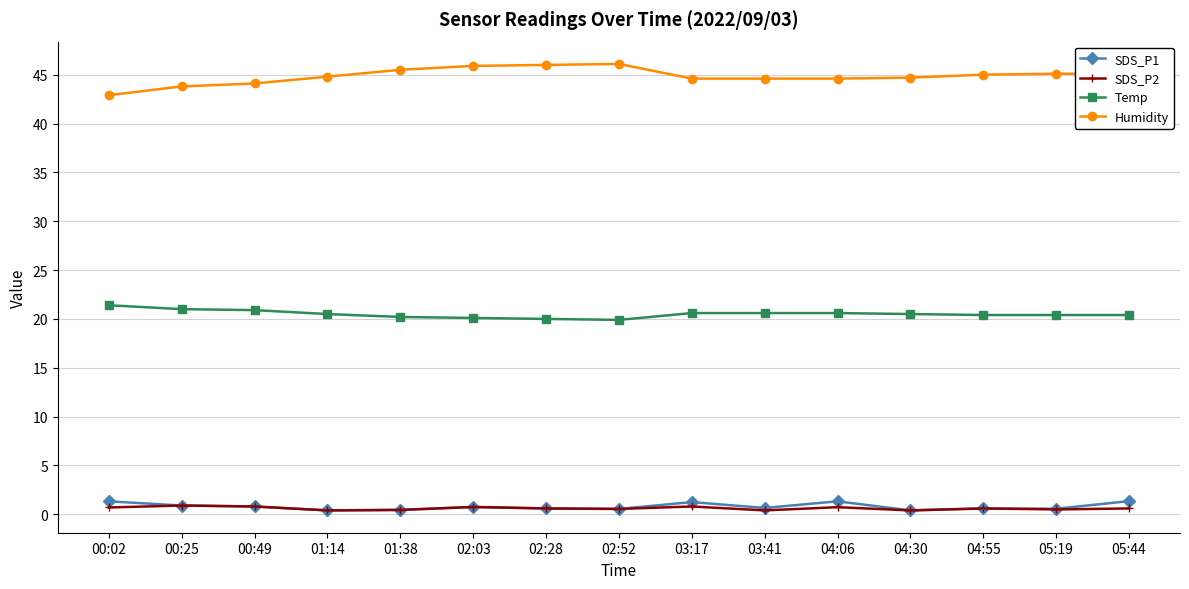

What is the greatest value displayed?

46.1